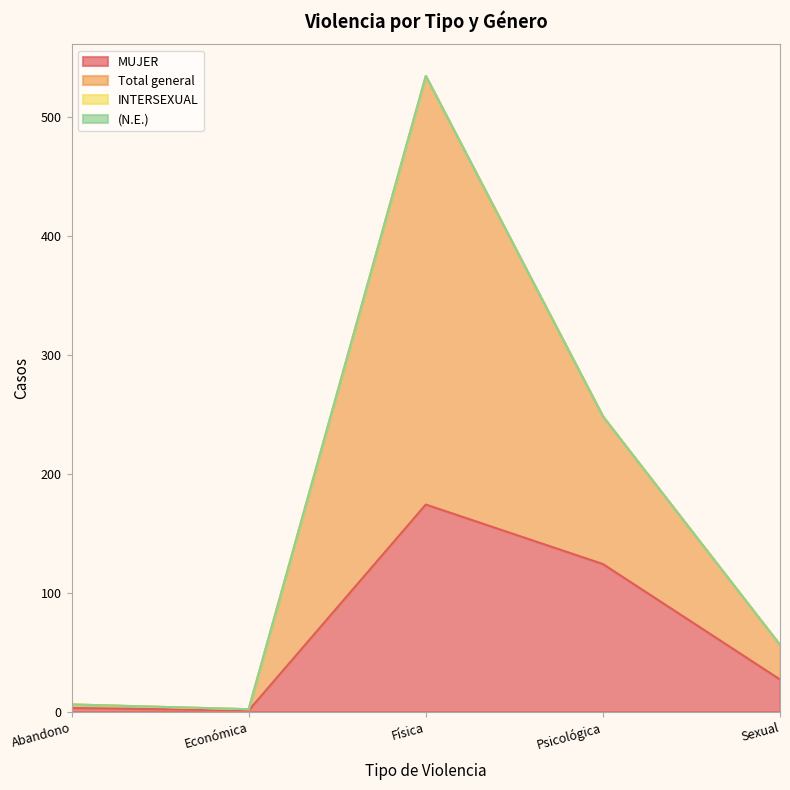

Is it true that Total general equals 1 at Económica?

False